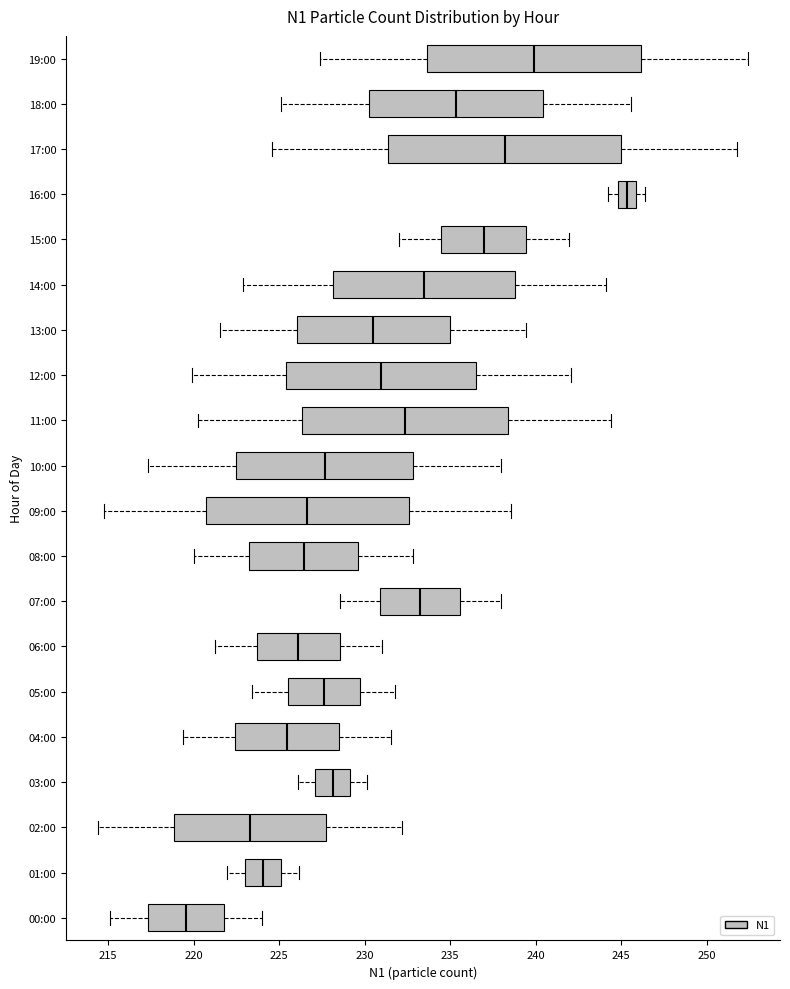

Reading bottom to top, read every box against the x-axis: the position of its median line, the range the box covers, and the ends of its whiskers. The values are not printed on the chart, so give them approximately, as read against the axis.

00:00: median 219.5, box 217.5 to 222.0, whiskers 215.0 to 224.0
01:00: median 224.0, box 223.0 to 225.0, whiskers 222.0 to 226.0
02:00: median 223.5, box 219.0 to 227.5, whiskers 214.5 to 232.0
03:00: median 228.0, box 227.0 to 229.0, whiskers 226.0 to 230.0
04:00: median 225.5, box 222.5 to 228.5, whiskers 219.5 to 231.5
05:00: median 227.5, box 225.5 to 229.5, whiskers 223.5 to 232.0
06:00: median 226.0, box 223.5 to 228.5, whiskers 221.5 to 231.0
07:00: median 233.0, box 231.0 to 235.5, whiskers 228.5 to 238.0
08:00: median 226.5, box 223.0 to 229.5, whiskers 220.0 to 233.0
09:00: median 226.5, box 220.5 to 232.5, whiskers 215.0 to 238.5
10:00: median 227.5, box 222.5 to 233.0, whiskers 217.5 to 238.0
11:00: median 232.5, box 226.5 to 238.5, whiskers 220.5 to 244.5
12:00: median 231.0, box 225.5 to 236.5, whiskers 220.0 to 242.0
13:00: median 230.5, box 226.0 to 235.0, whiskers 221.5 to 239.5
14:00: median 233.5, box 228.0 to 239.0, whiskers 223.0 to 244.0
15:00: median 237.0, box 234.5 to 239.5, whiskers 232.0 to 242.0
16:00: median 245.5, box 245.0 to 246.0, whiskers 244.5 to 246.5
17:00: median 238.0, box 231.5 to 245.0, whiskers 224.5 to 252.0
18:00: median 235.5, box 230.0 to 240.5, whiskers 225.0 to 245.5
19:00: median 240.0, box 233.5 to 246.0, whiskers 227.5 to 252.5